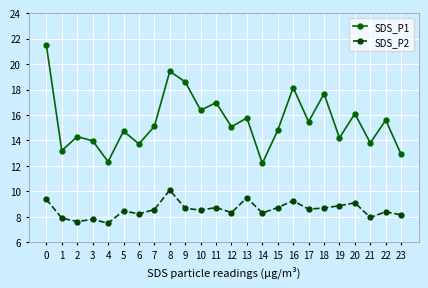

Between 8 and 22, which series saw the biggest shift?

SDS_P1